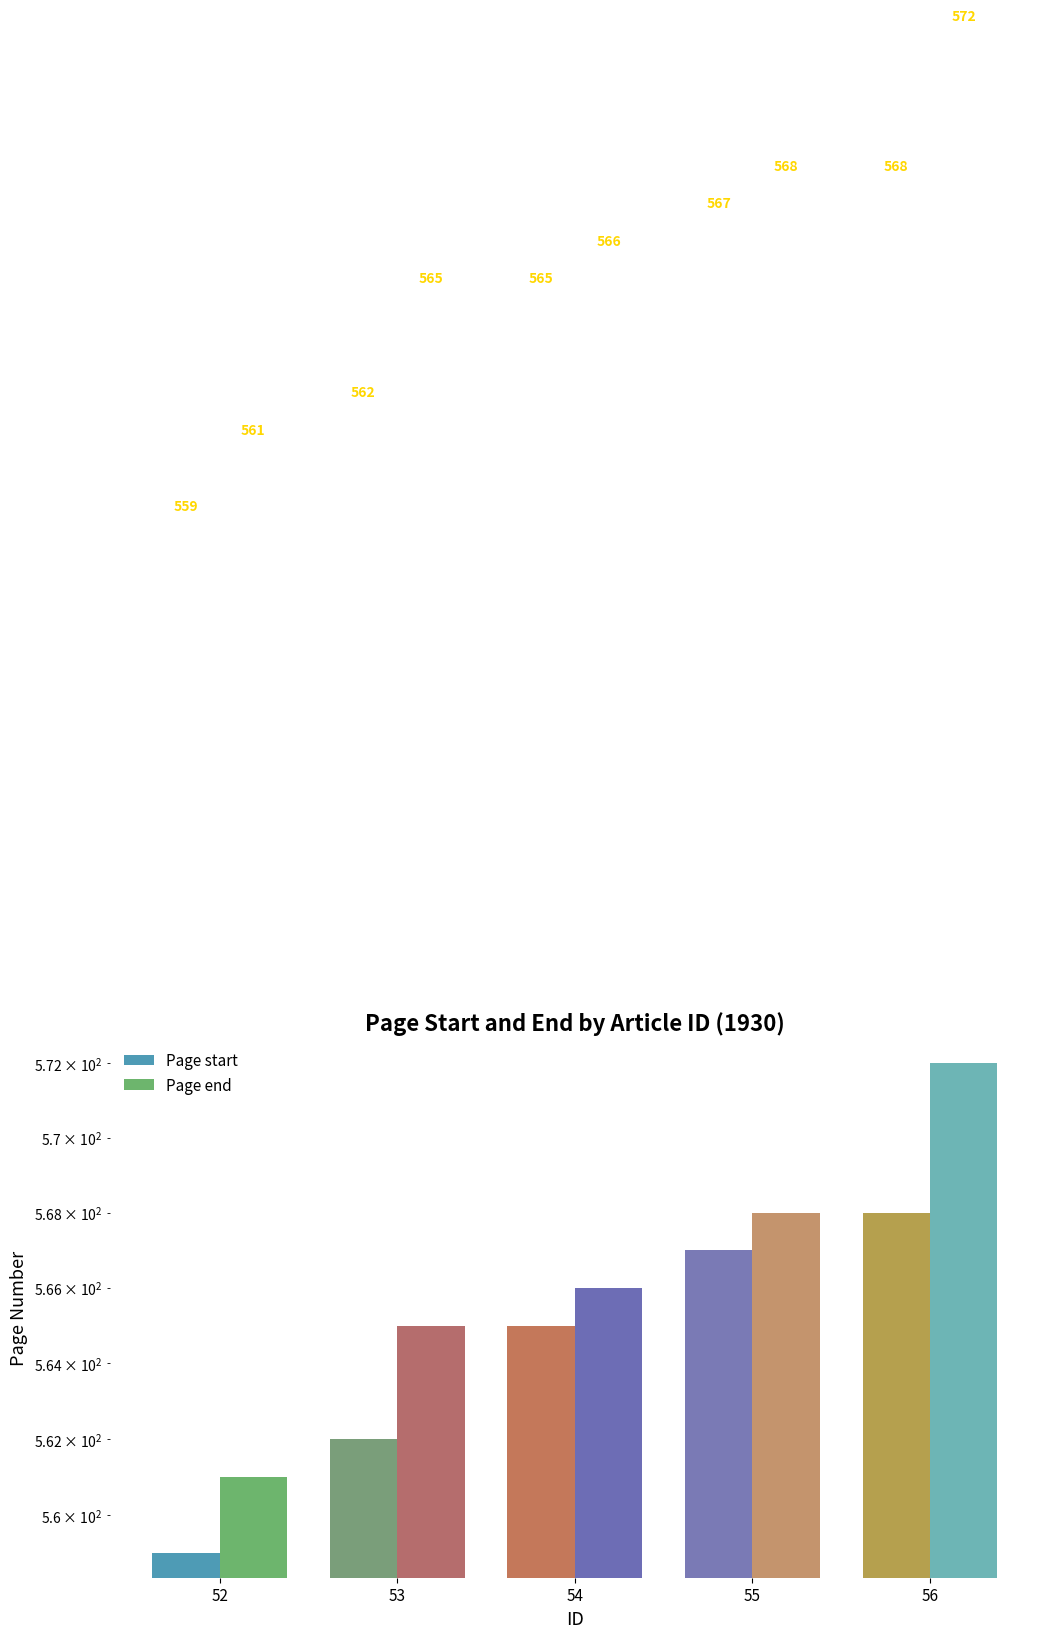

What is the difference between the maximum and minimum values in the Page start series?

9